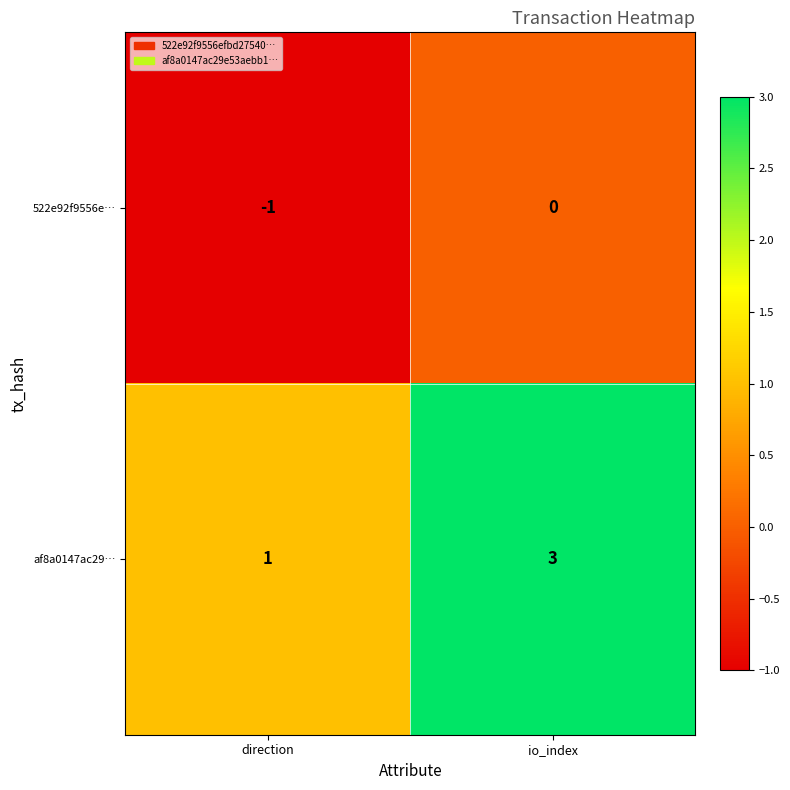

Reading left to right, transcribe all the data shown in this chart.

522e92f9556e…: -1	0
af8a0147ac29…: 1	3